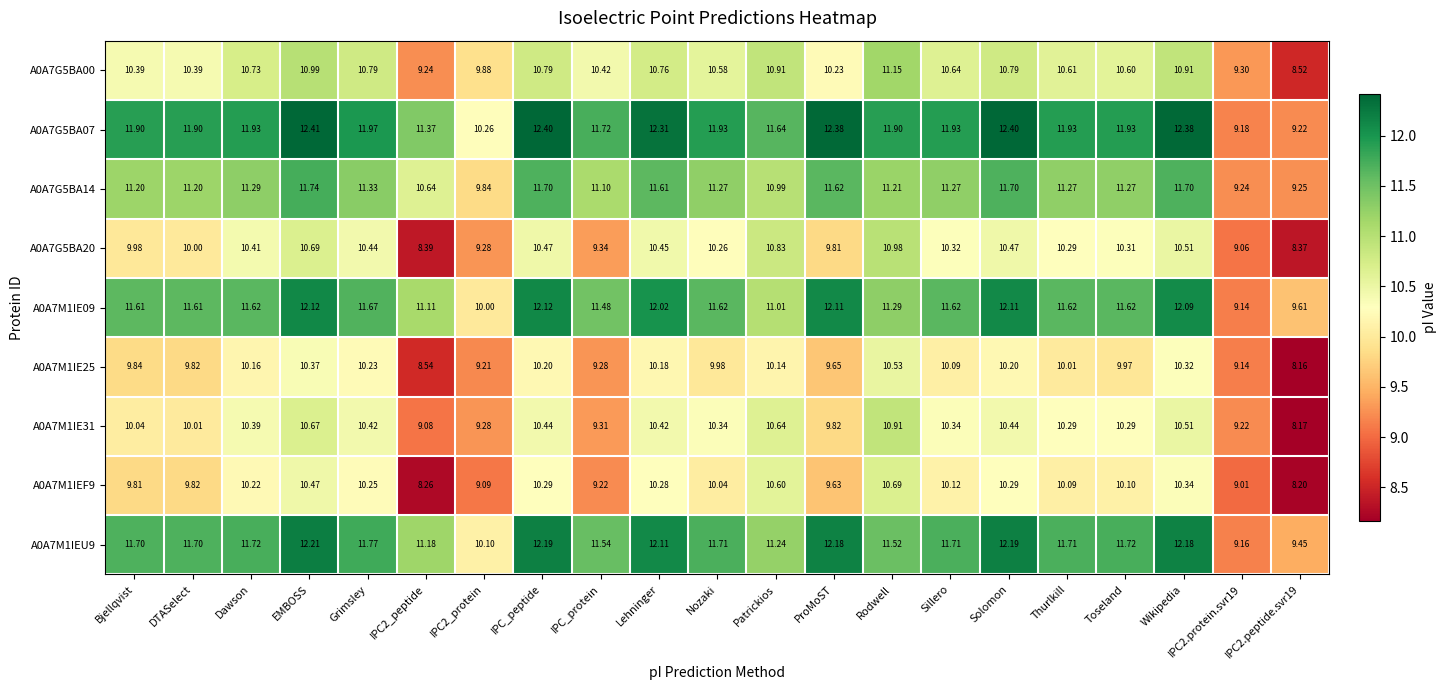

Which category has the highest value across all series?

EMBOSS